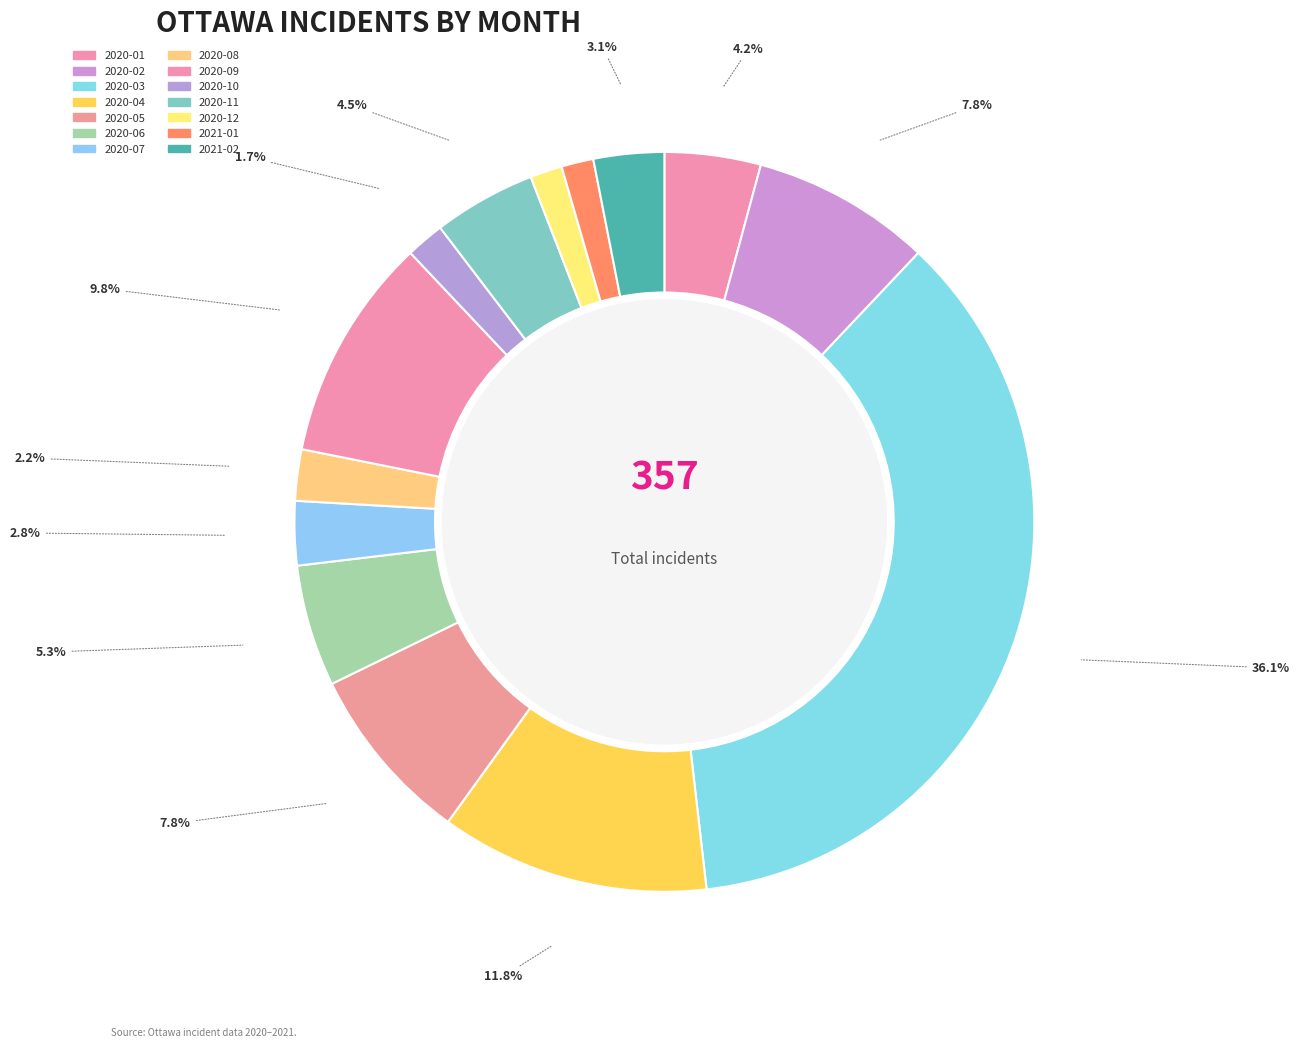

How much of the chart is everything except 2020-09?

90.2%